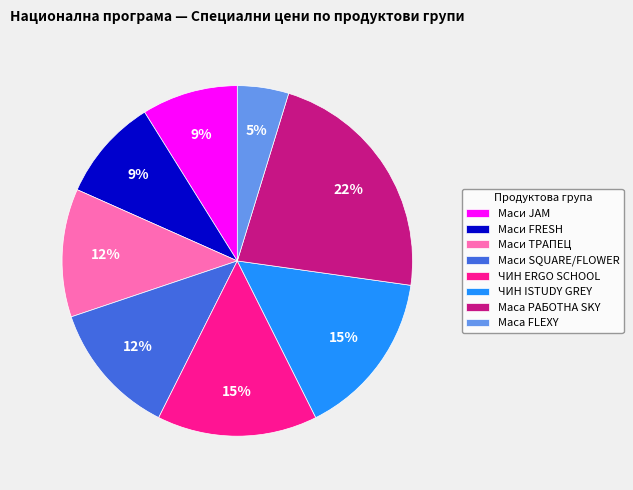

Which category has the smallest portion of the pie?

Маса FLEXY